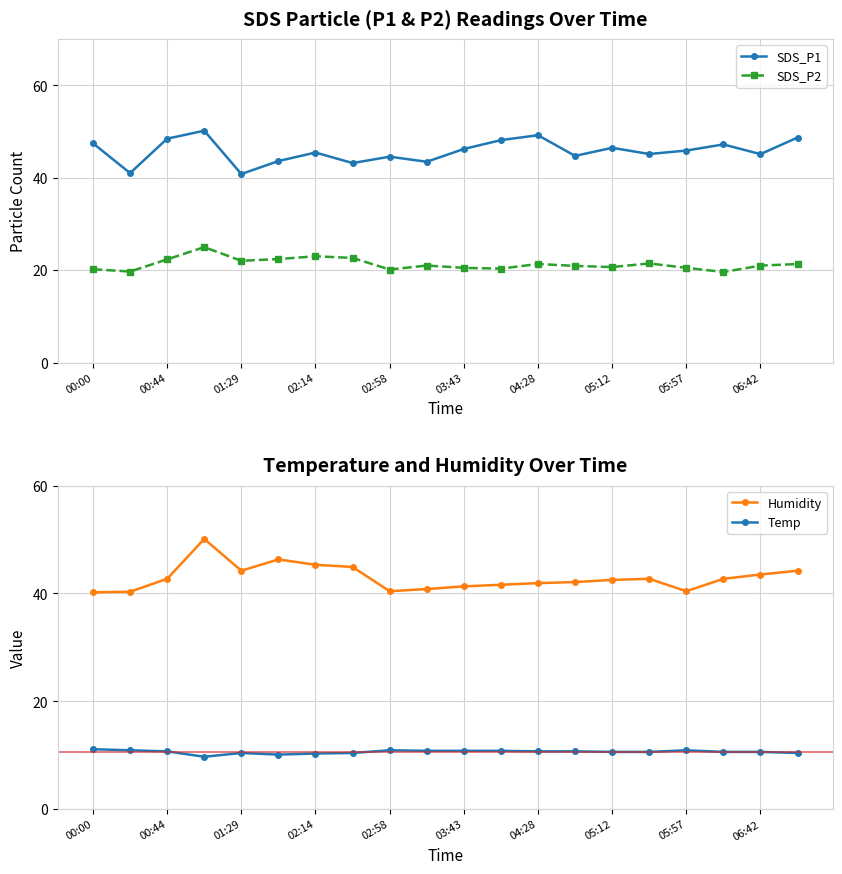

True or false: SDS_P2 has more than 1 points higher than both neighbors.

True